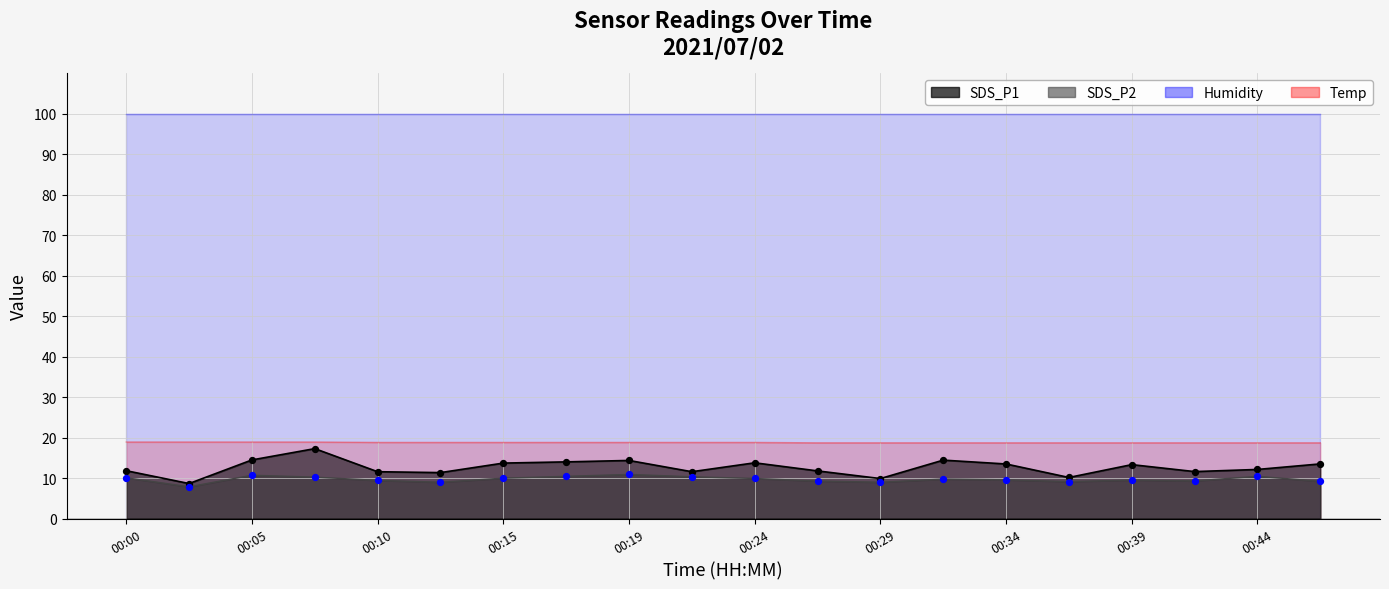

At how many categories does at least one series exceed 14?

20